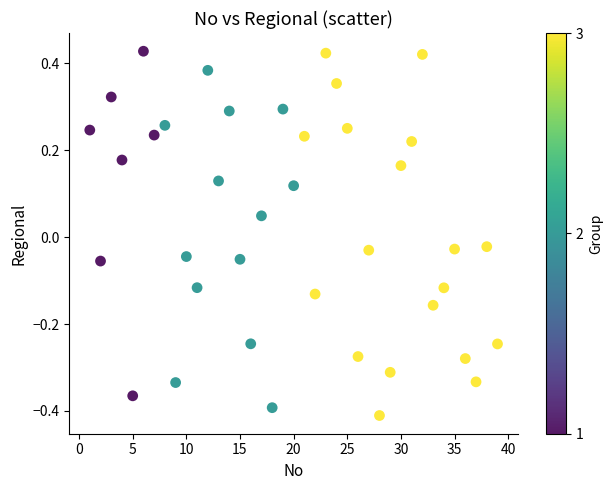

What is the range of Y values (max minus min)?

0.8